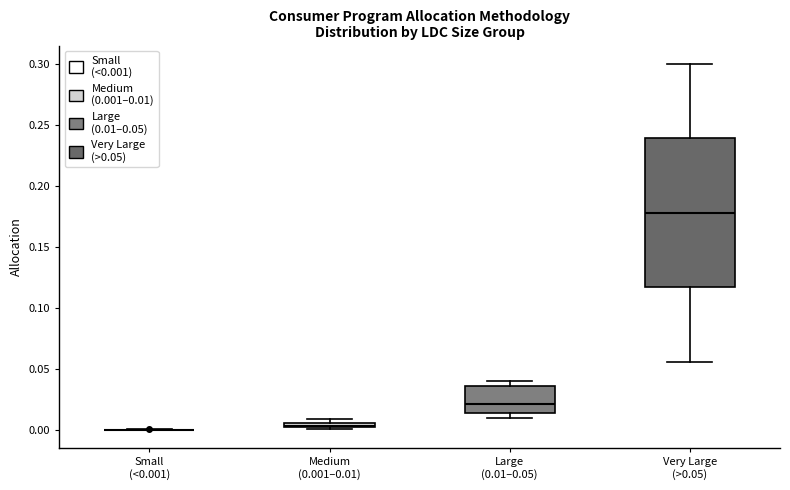

Which box is the tallest, from its lower edge to its upper edge?

Very Large (>0.05)